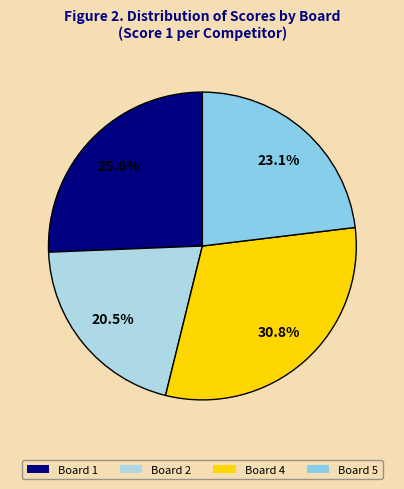

Is there a majority slice in this chart?

No